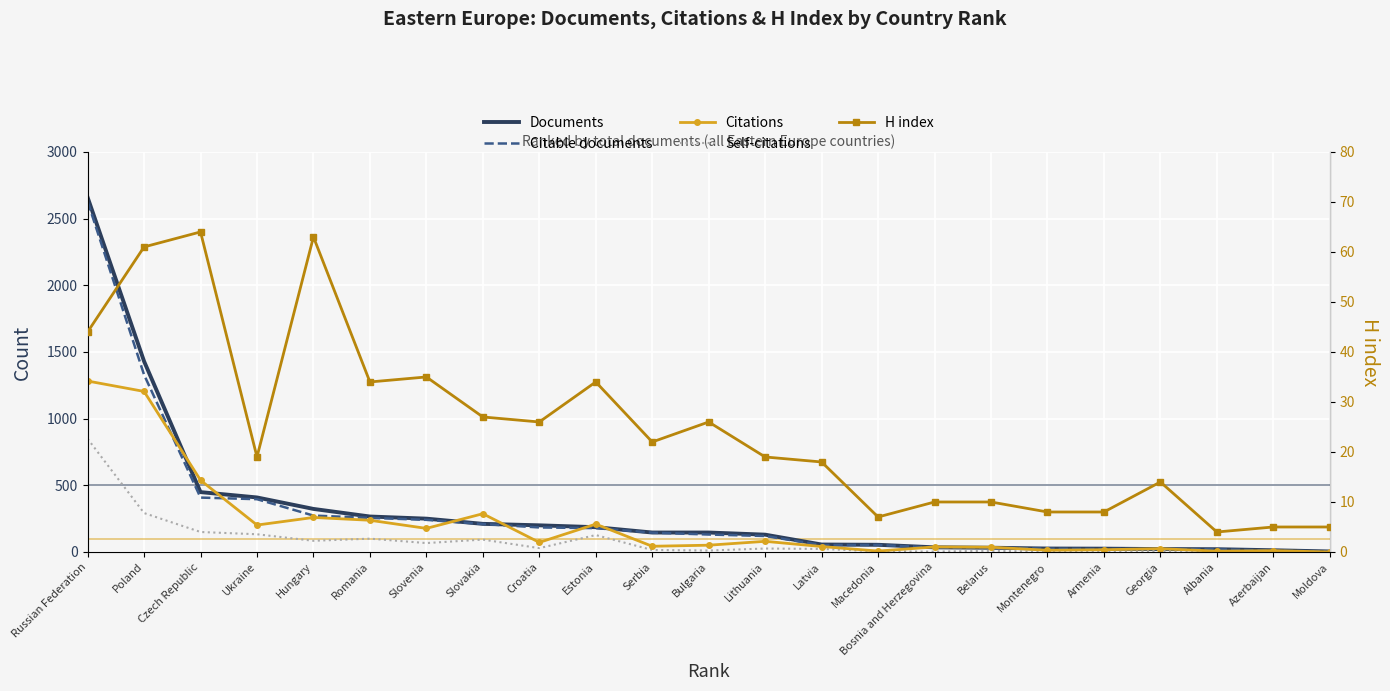

How many interior local valleys does the Citations series have?

7